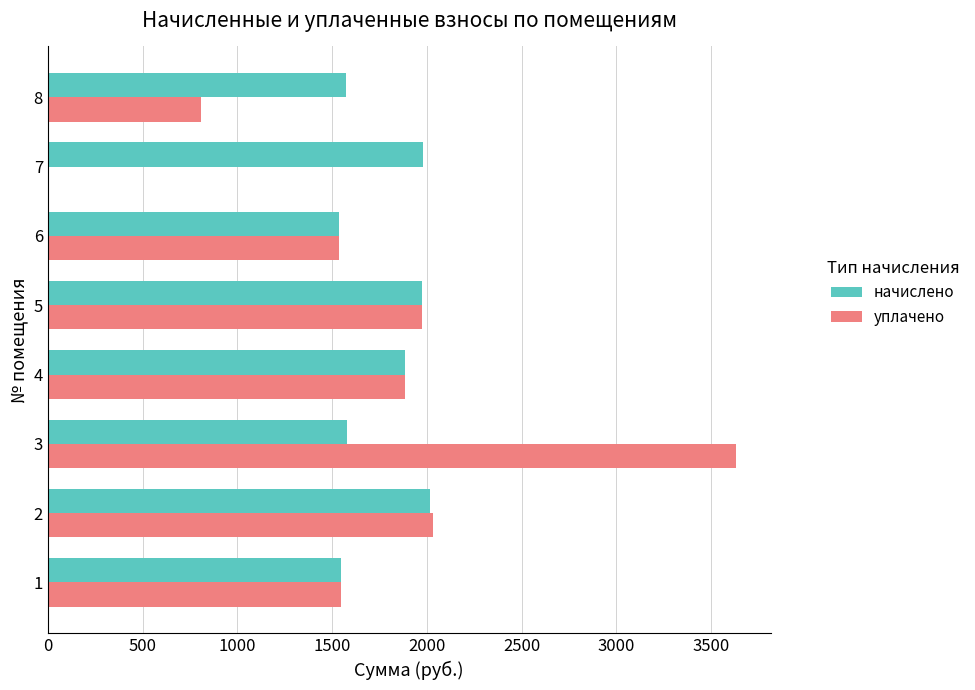

The value of уплачено at 7 is 1190.0. True or false?

False